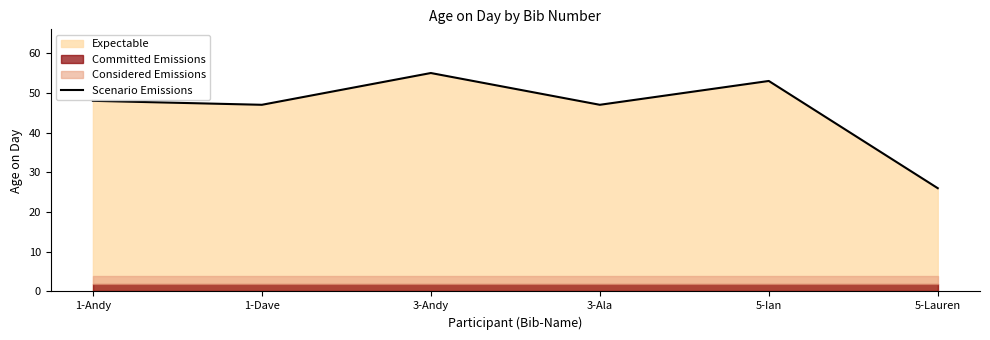

What is the maximum value shown in the chart?

55